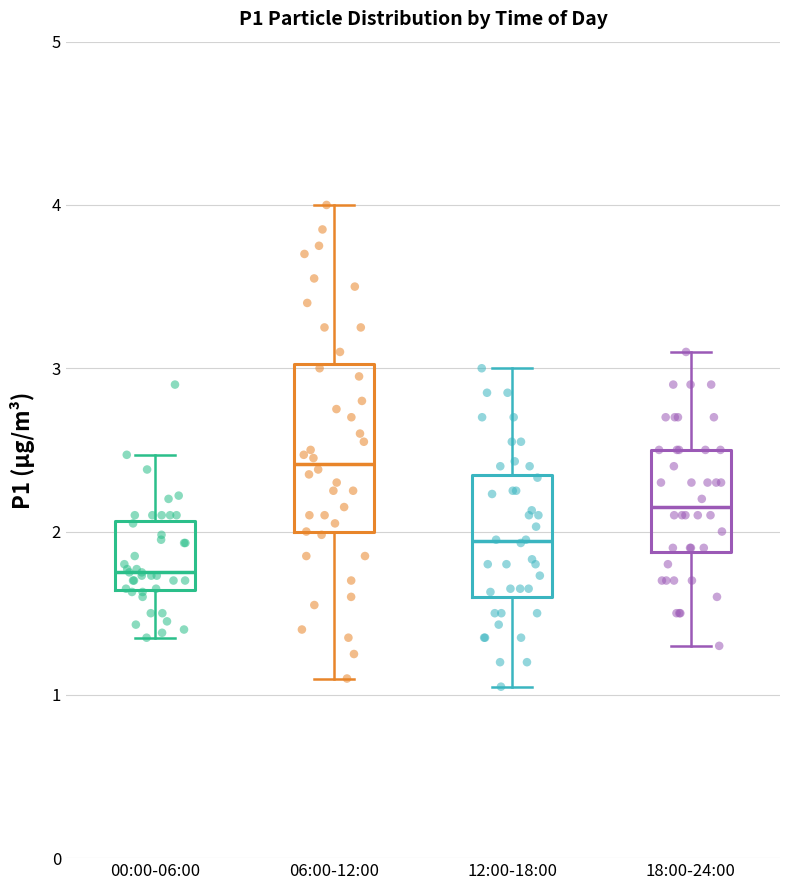

Reading left to right, read every box against the y-axis: the position of its median line, the range the box covers, and the ends of its whiskers. The values are not printed on the chart, so give them approximately, as read against the axis.

00:00-06:00: median 1.8, box 1.6 to 2.1, whiskers 1.4 to 2.5
06:00-12:00: median 2.4, box 2.0 to 3.0, whiskers 1.1 to 4.0
12:00-18:00: median 1.9, box 1.6 to 2.3, whiskers 1.1 to 3.0
18:00-24:00: median 2.2, box 1.9 to 2.5, whiskers 1.3 to 3.1